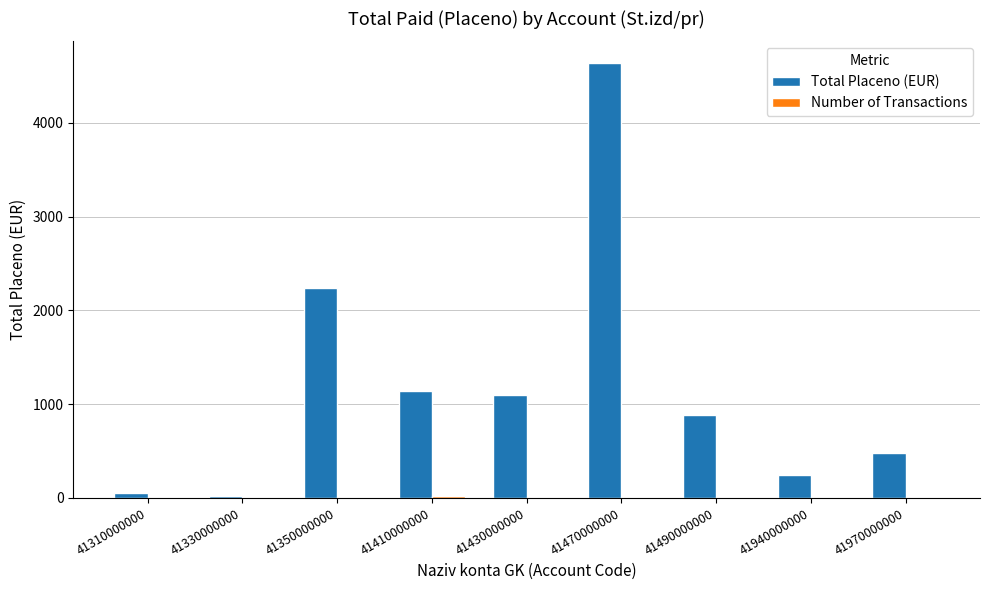

True or false: Total Placeno (EUR) has a value of 1138.4 at 41410000000.

True